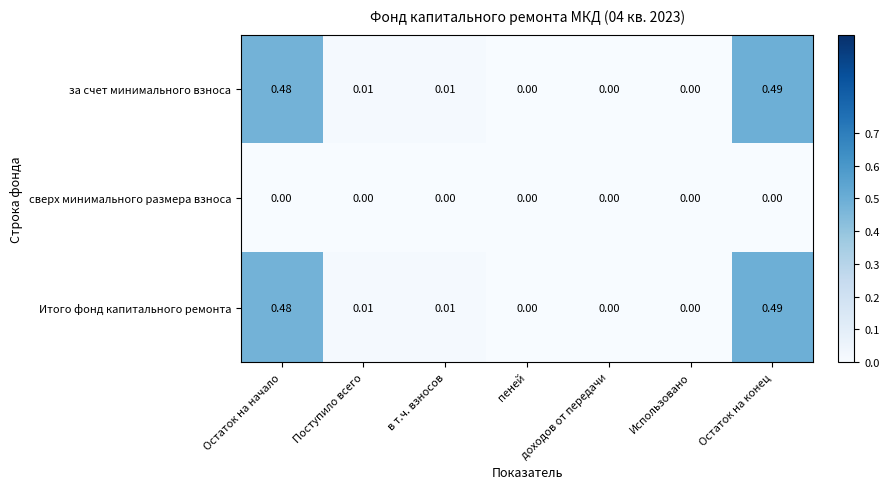

Which category has the highest value across all series?

Остаток на конец